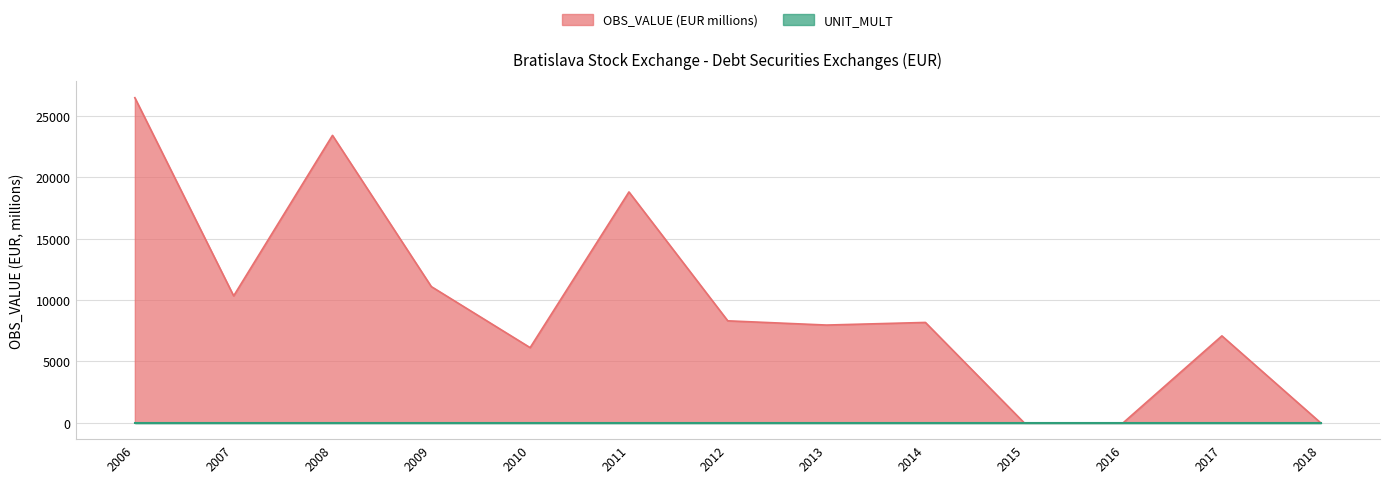

Rank the categories by value from lowest to highest.

2016, 2015, 2018, 2010, 2017, 2013, 2014, 2012, 2007, 2009, 2011, 2008, 2006